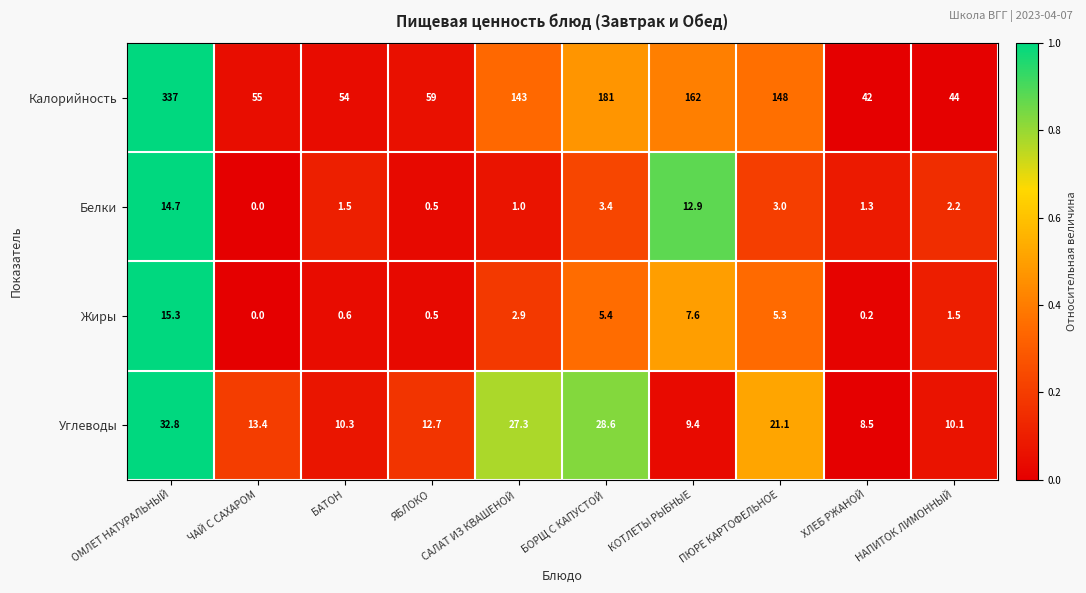

Rank the series by their maximum value, from highest to lowest.

Калорийность, Углеводы, Жиры, Белки